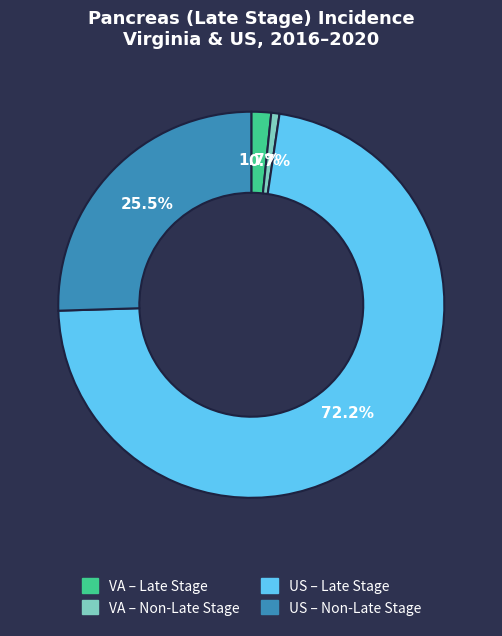

Is there any slice that represents more than half of the pie?

Yes